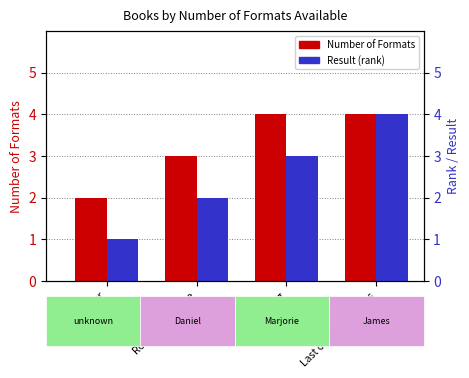

What is the label of the 2nd bar from the left?

Robinson Crusoe